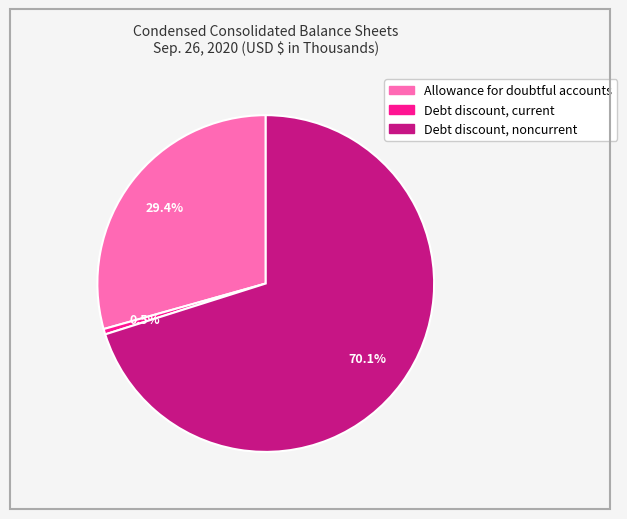

Rank the categories by value from lowest to highest.

Debt discount, current, Allowance for doubtful accounts, Debt discount, noncurrent